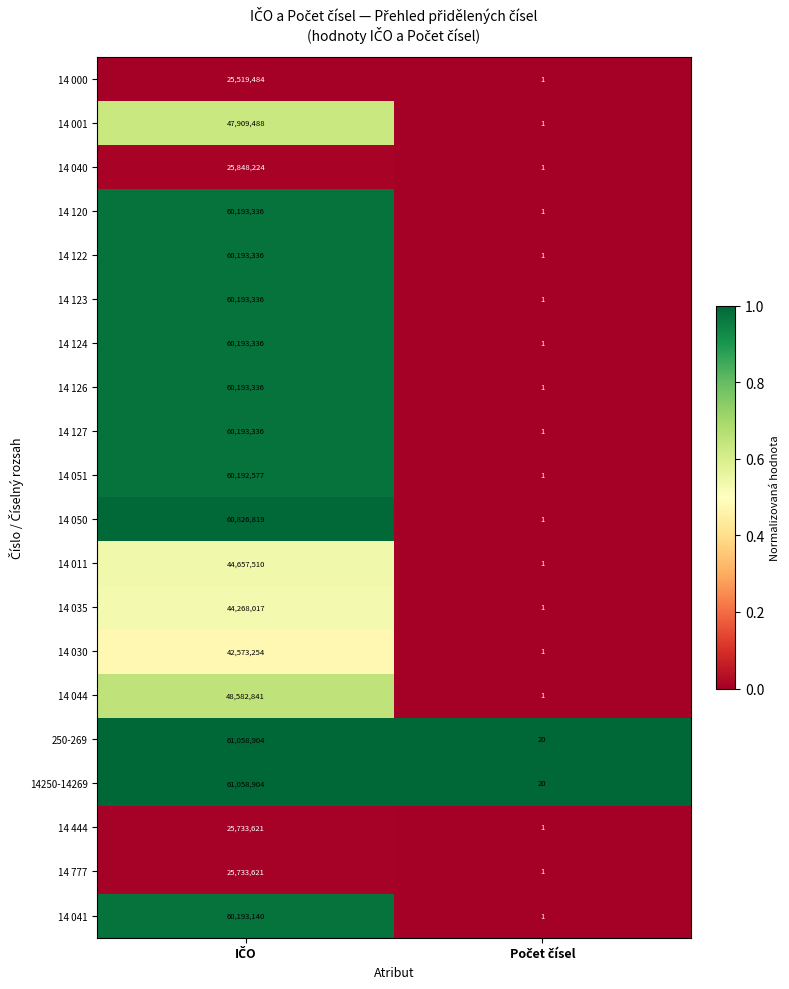

What is the average value of the 250-269 series?

30529462